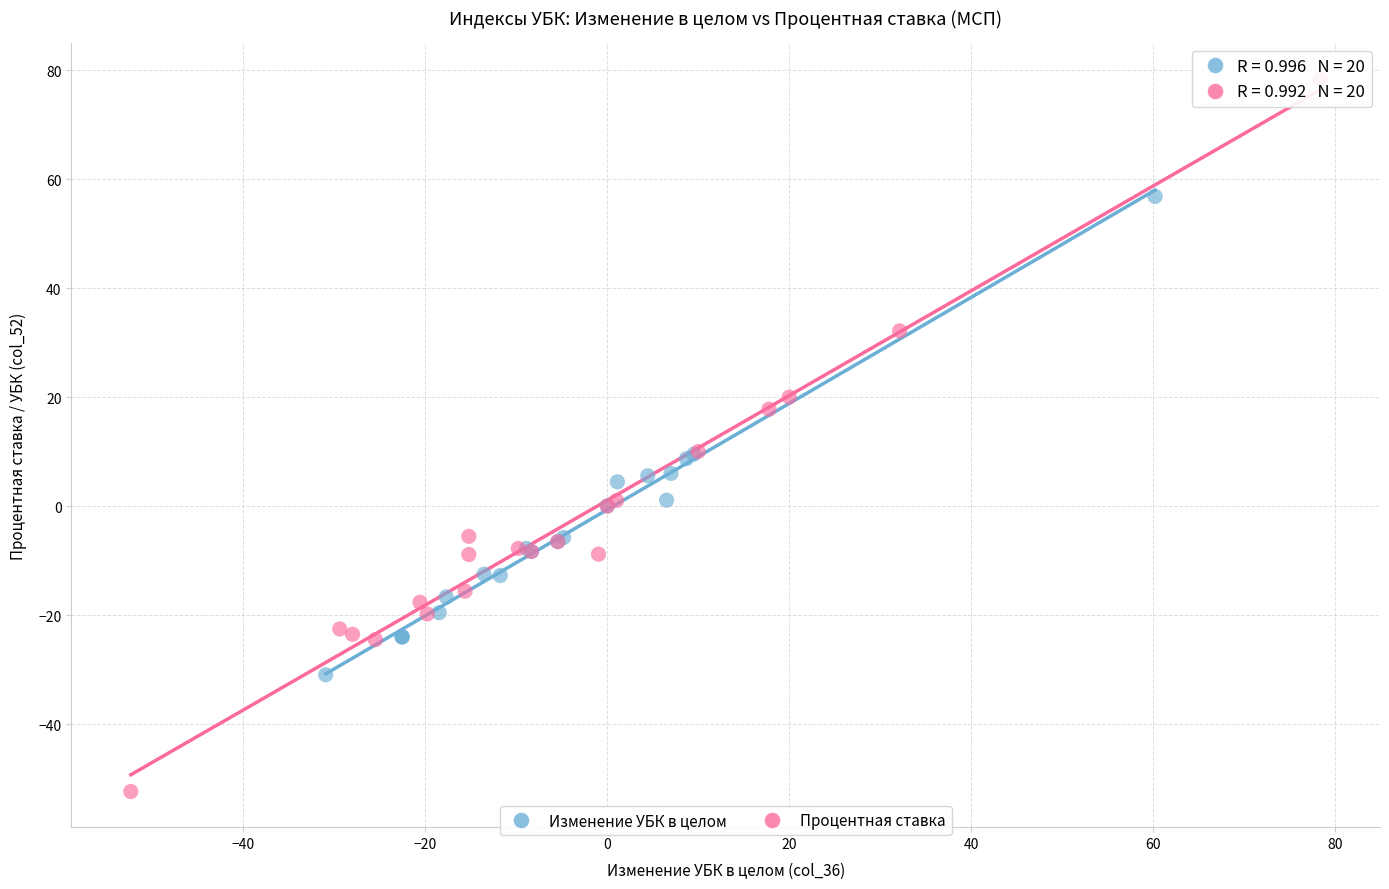

Which series has the widest spread of Y values?

Процентная ставка